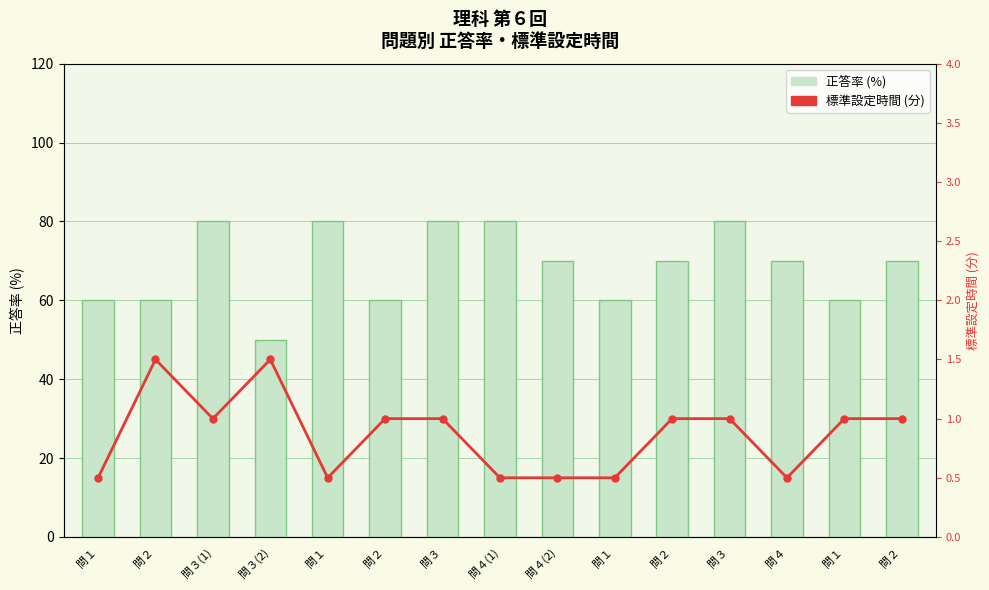

What is the sum of all 標準設定時間 (分) values?

13.0